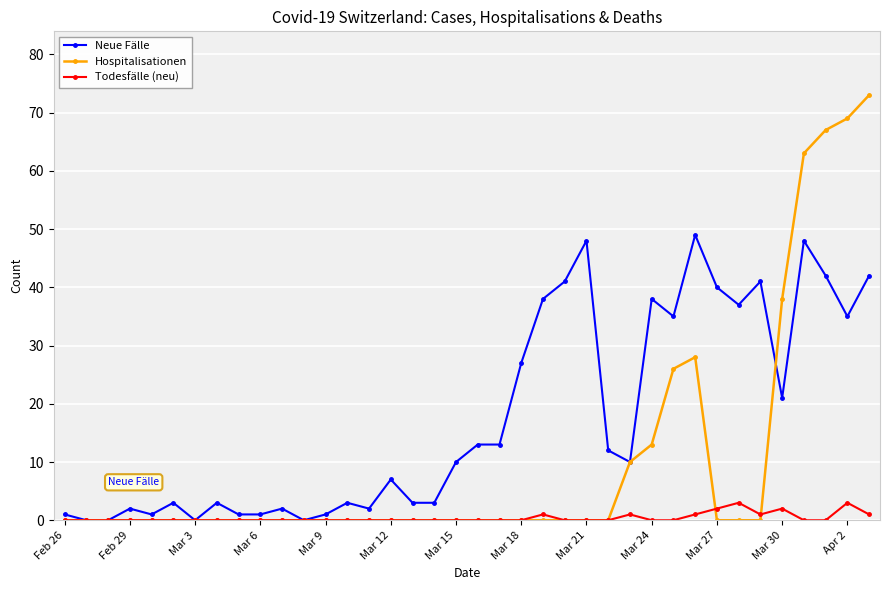

How many series are shown in this chart?

3